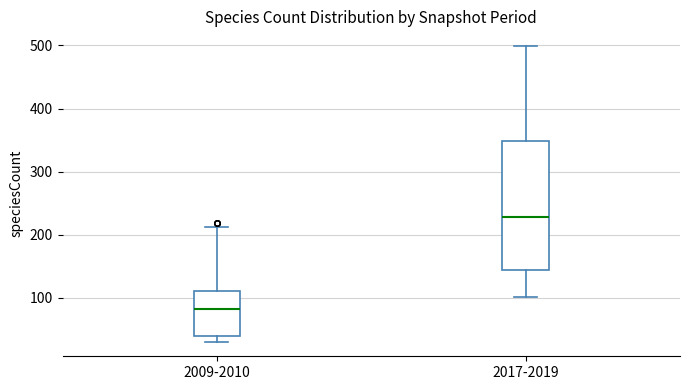

Which box's median line is the lowest?

2009-2010